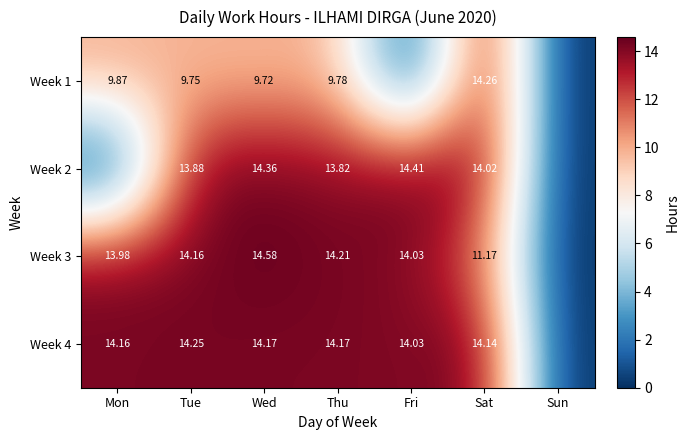

Is the value of Week 2 at Sat greater than the value of Week 4 at Thu?

No